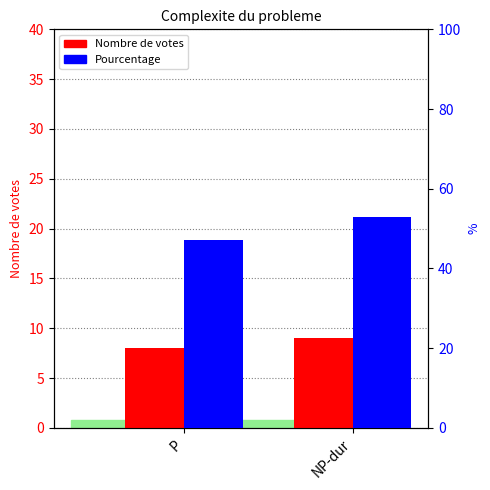

How many bars are there in each group?

2